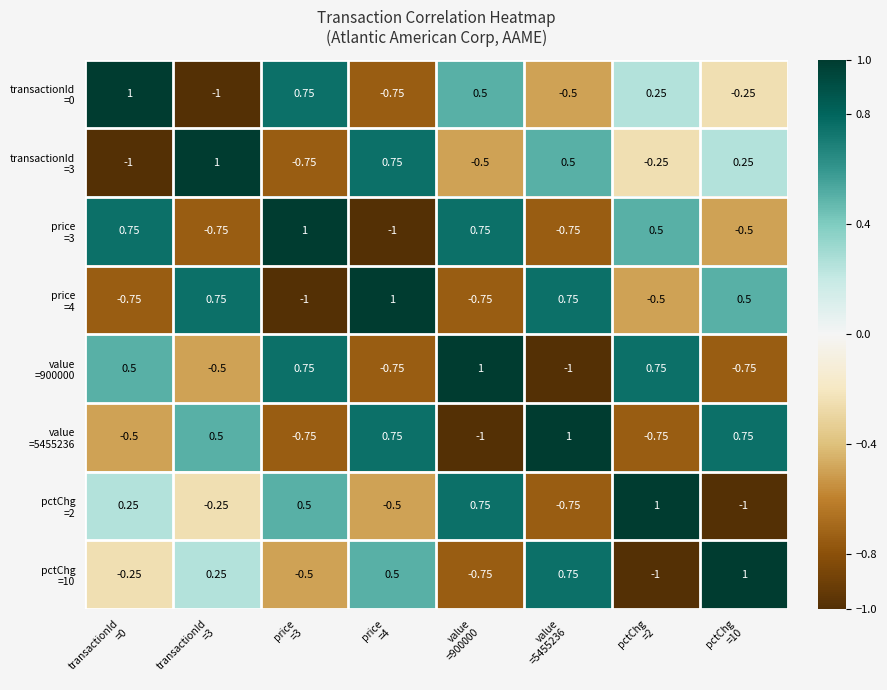

Count the number of data series in this chart.

8